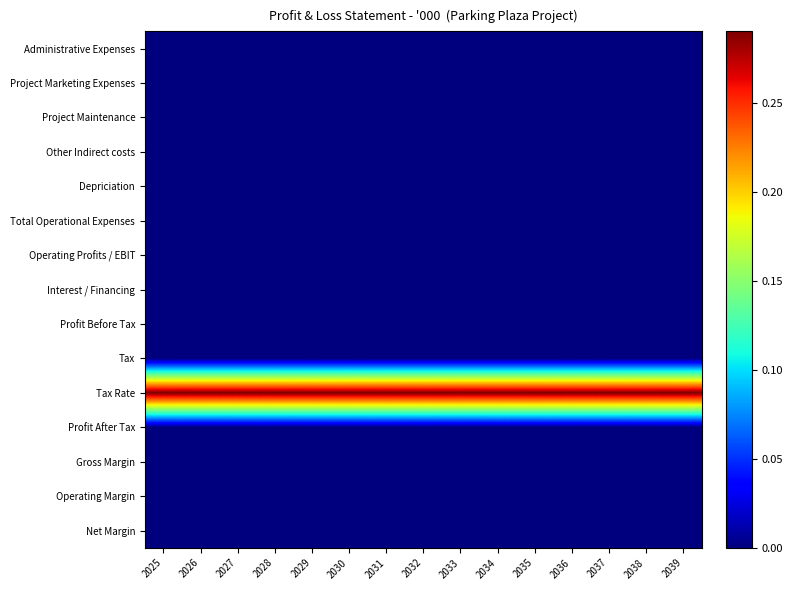

Count the number of data series in this chart.

15